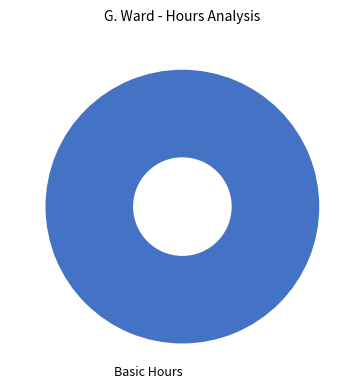

Is Basic Hours the majority of the pie?

Yes